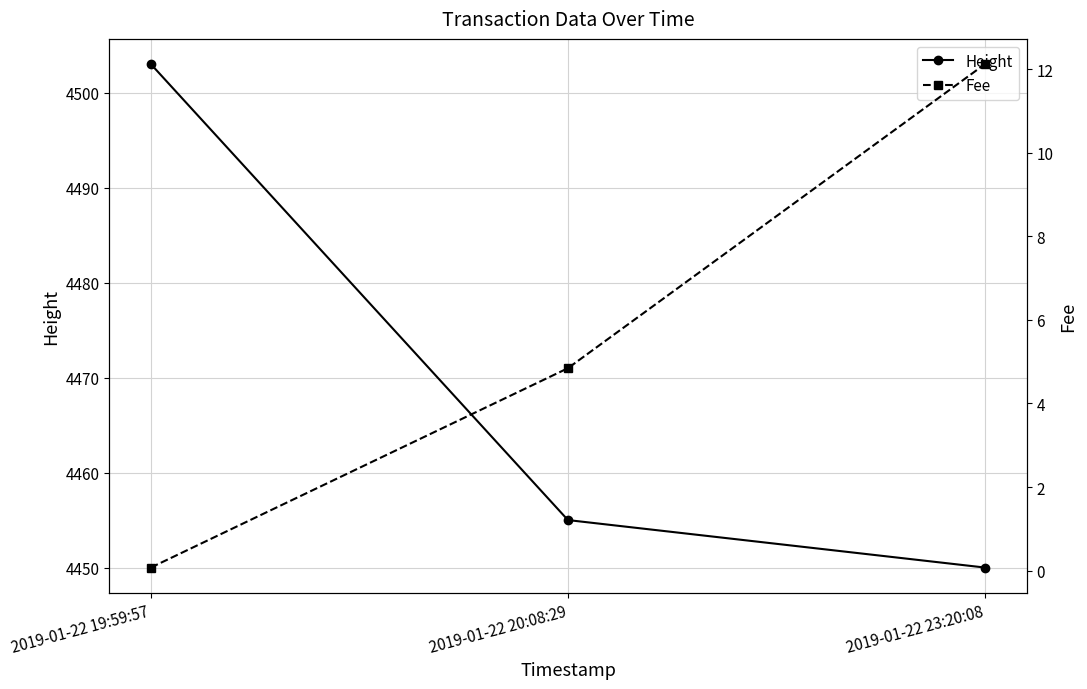

At which category does the chart reach its peak across all series?

2019-01-22 19:59:57